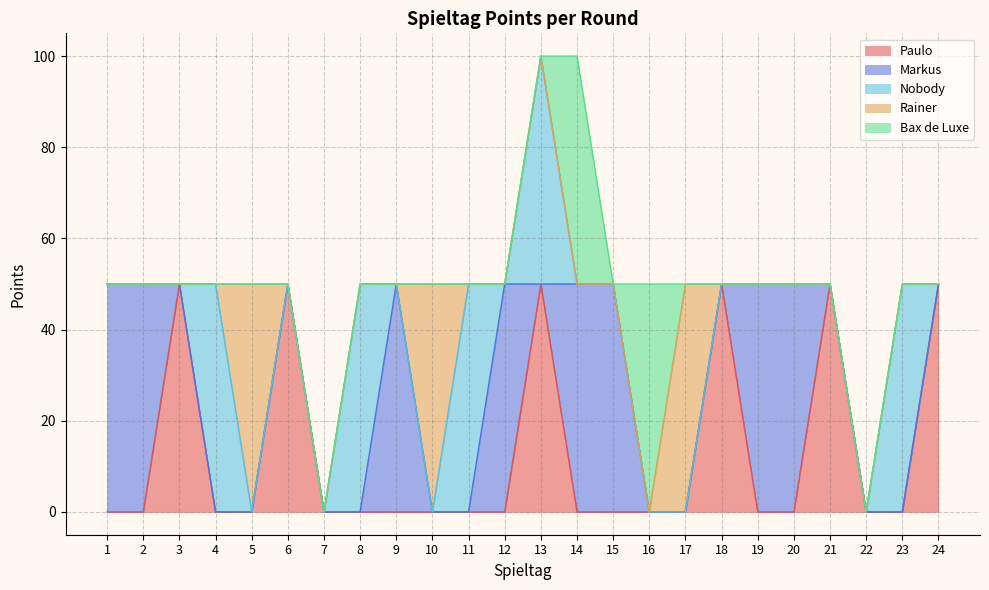

At which category is the sum across all series the highest?

13